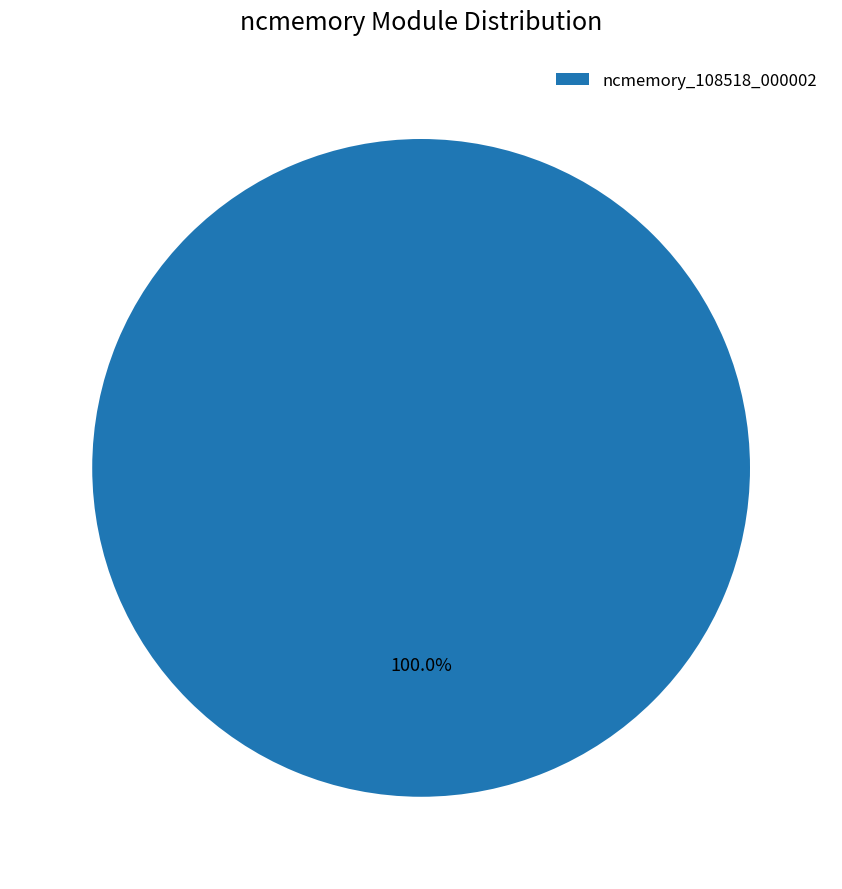

Rank the categories by value from lowest to highest.

ncmemory_108518_000002